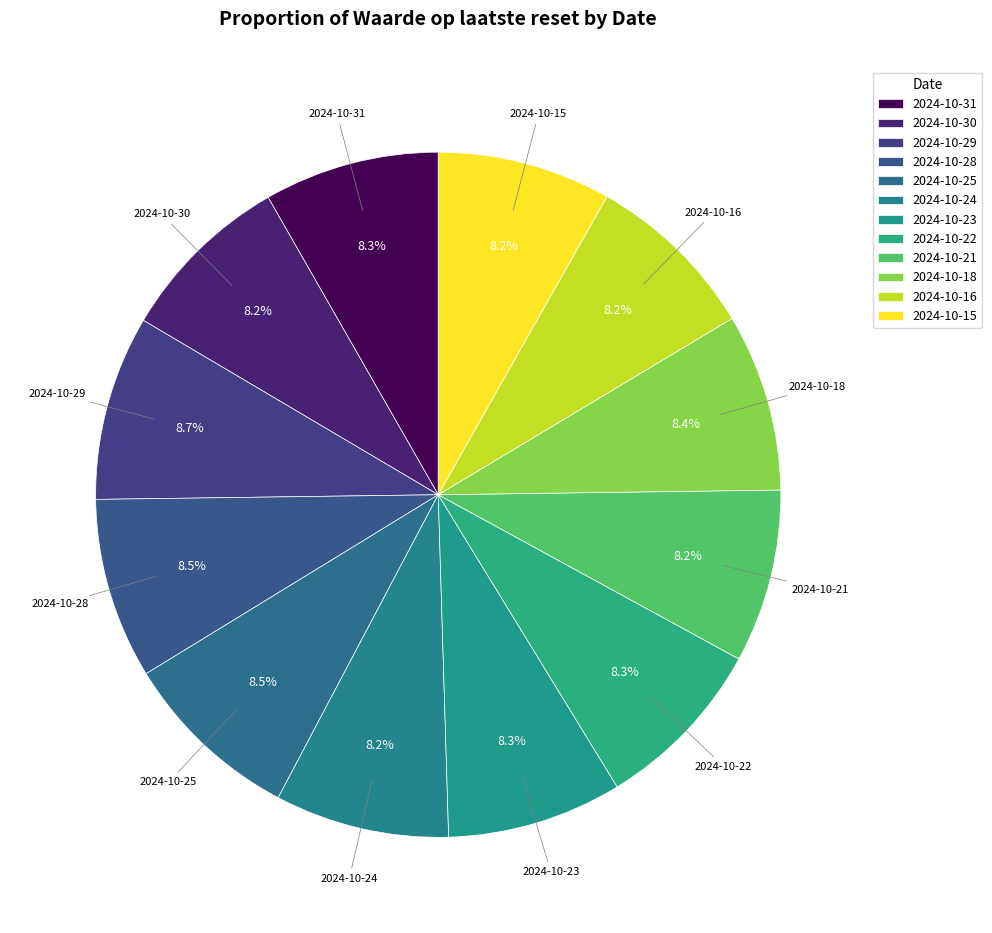

Count the number of slices in the pie.

12